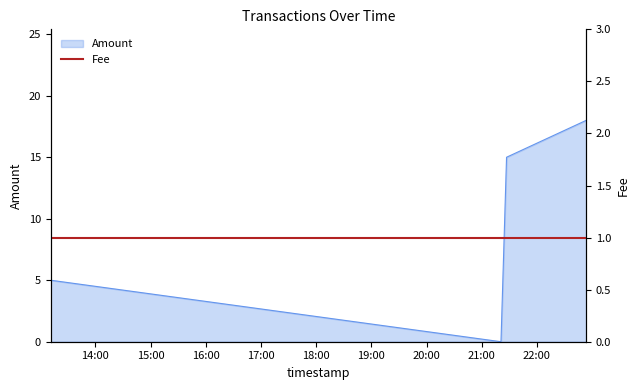

What is the change in value from 2018-01-16 21:20:56 to 2018-01-16 22:53:35?

+18